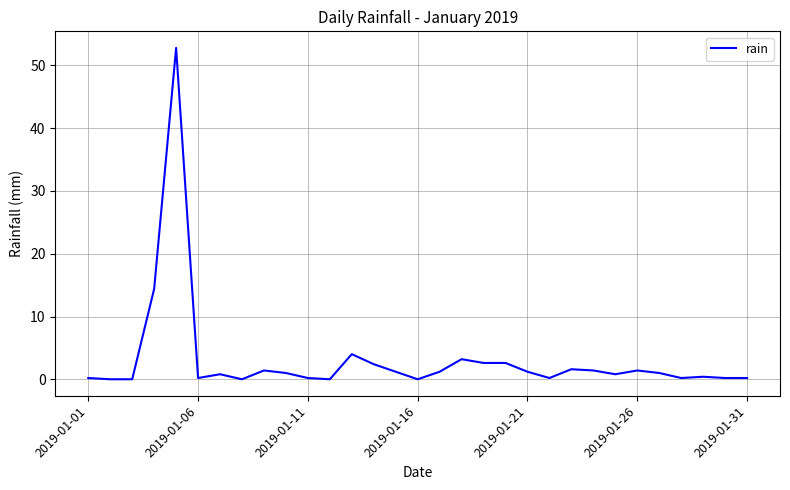

What is the maximum value shown in the chart?

52.8